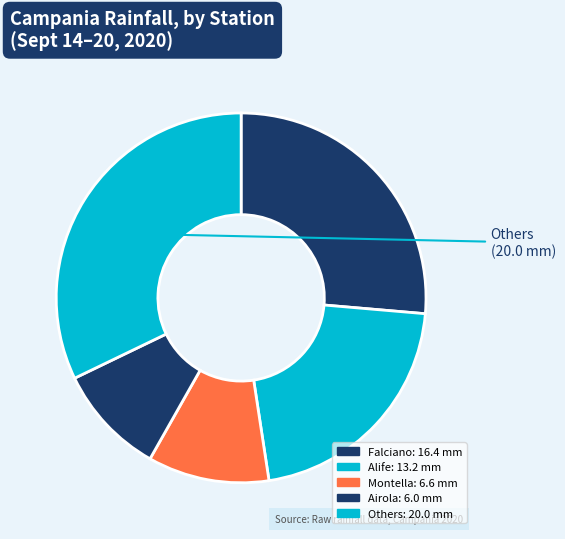

Count the number of slices in the pie.

5